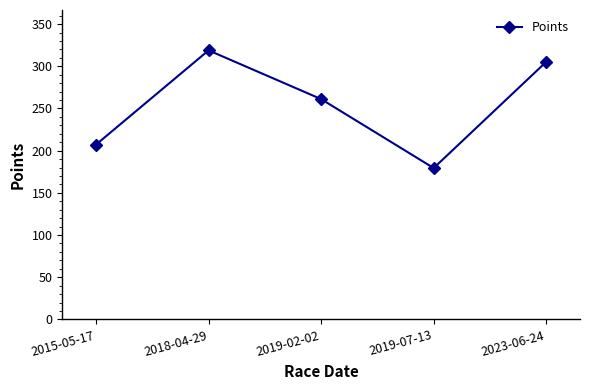

What position from the right is 2023-06-24?

1